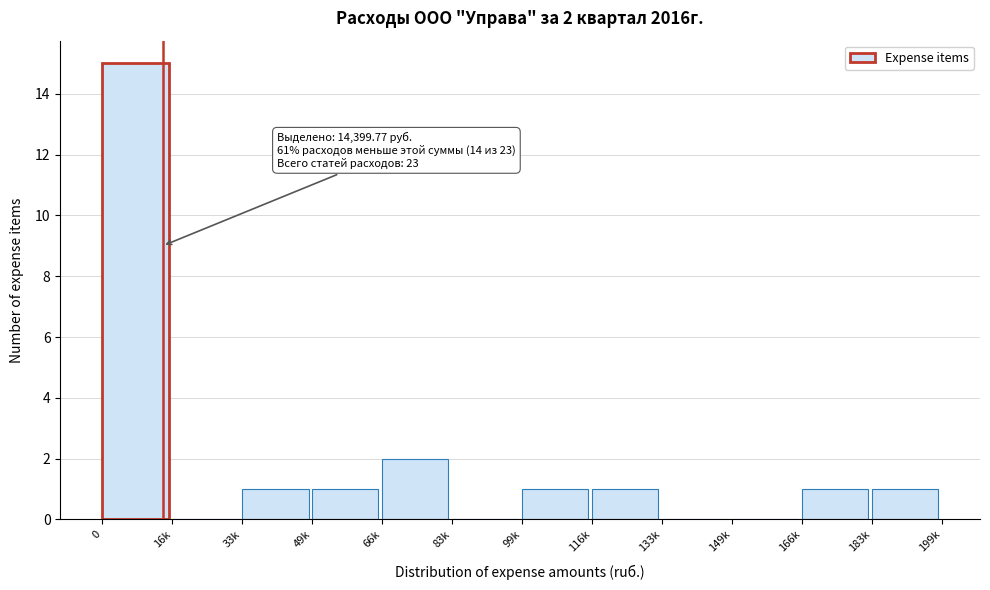

Reading right to left, list all the values displayed in this chart.

183k=1	166k=1	149k=0	133k=0	116k=1	99k=1	83k=0	66k=2	49k=1	33k=1	16k=0	0=15